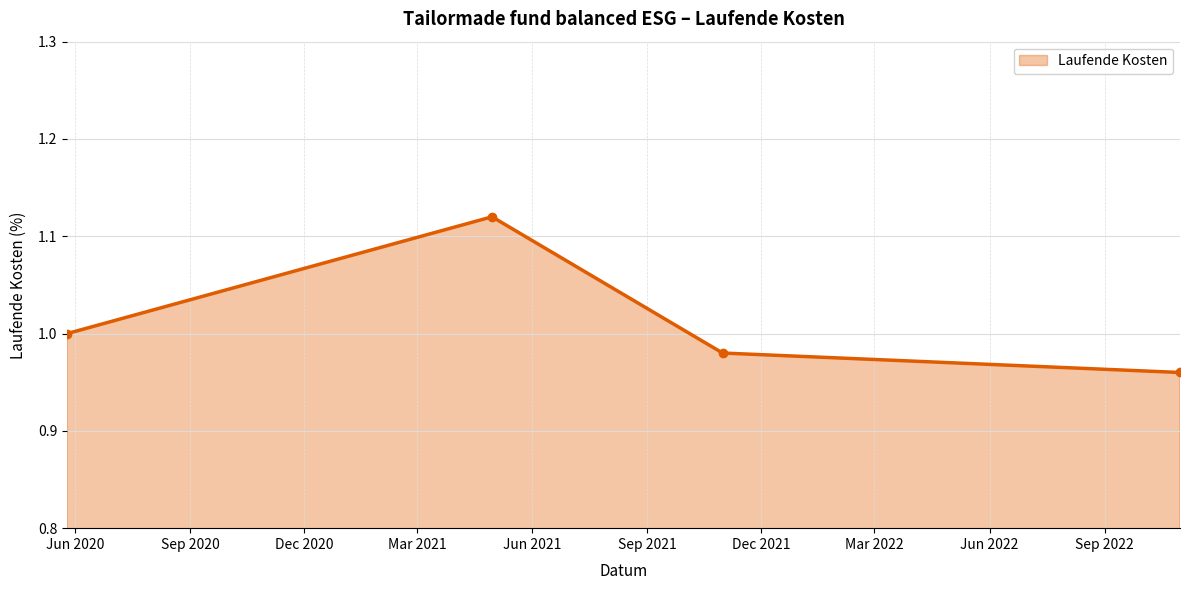

True or false: there are more than 1 points higher than both neighbors.

False